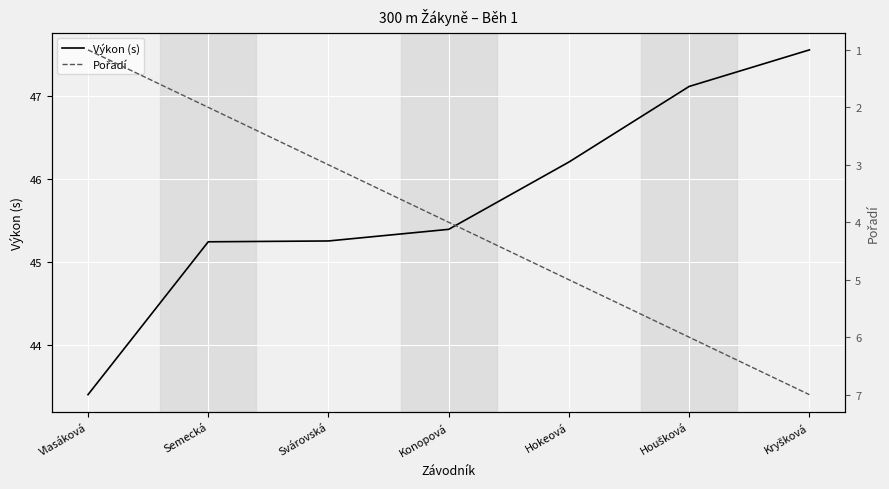

True or false: Pořadí has more than 0 interior local peaks.

False